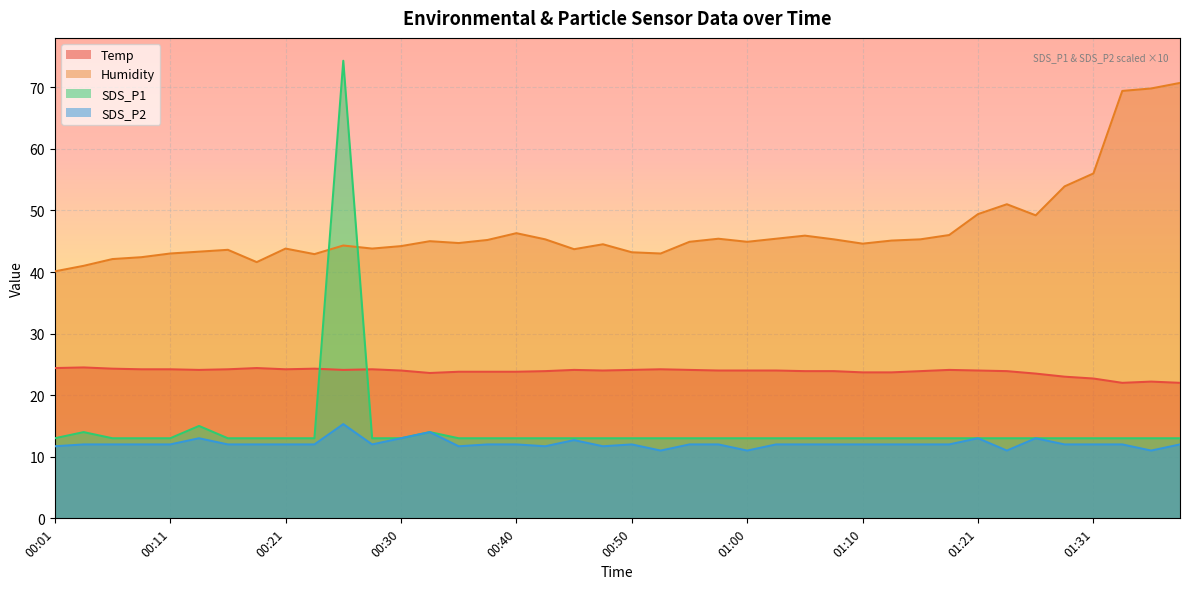

What value does the Temp series have at 00:23?

24.3